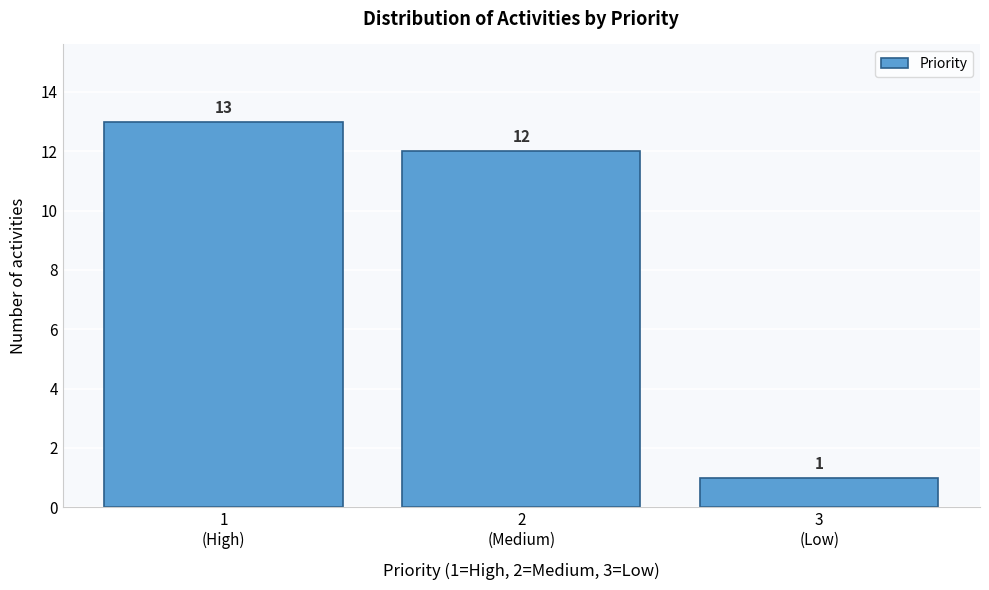

Reading left to right, extract all data points from this chart.

13	12	1